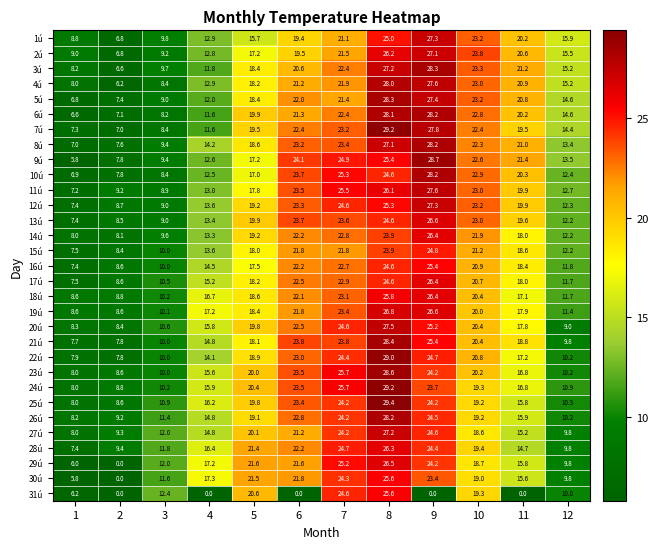

Where does the 10ú series first go above 20?

6